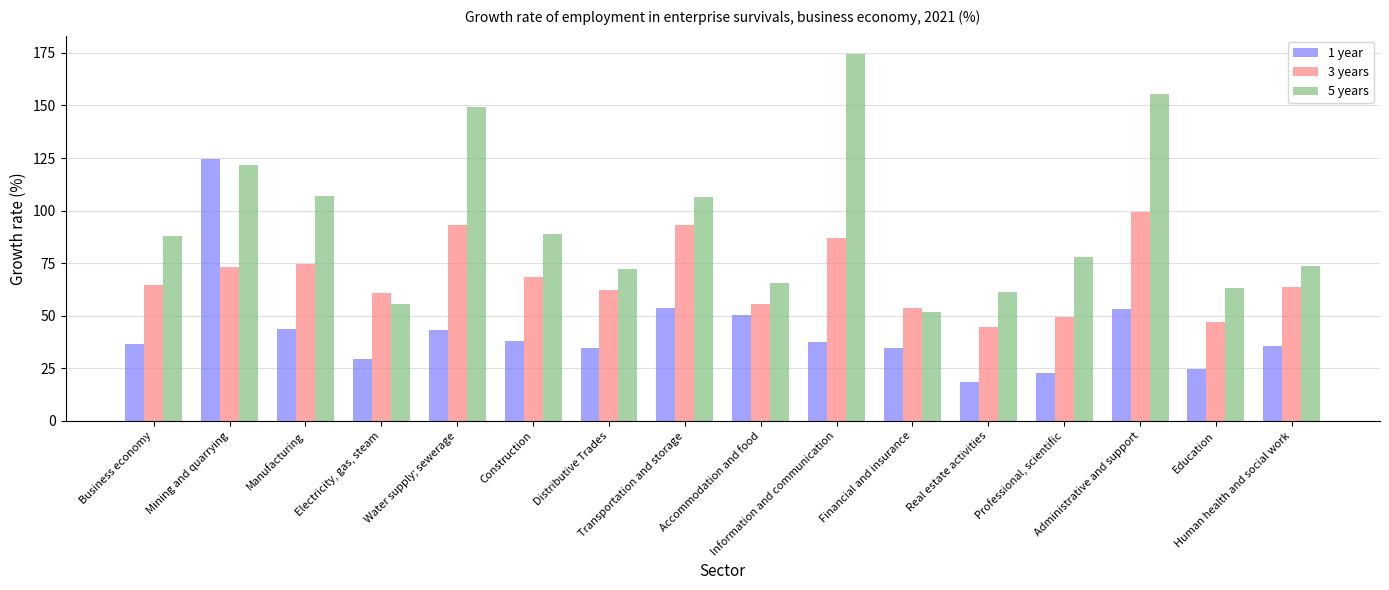

What is the sum of the 5 years values at Water supply; sewerage and Manufacturing?

256.3